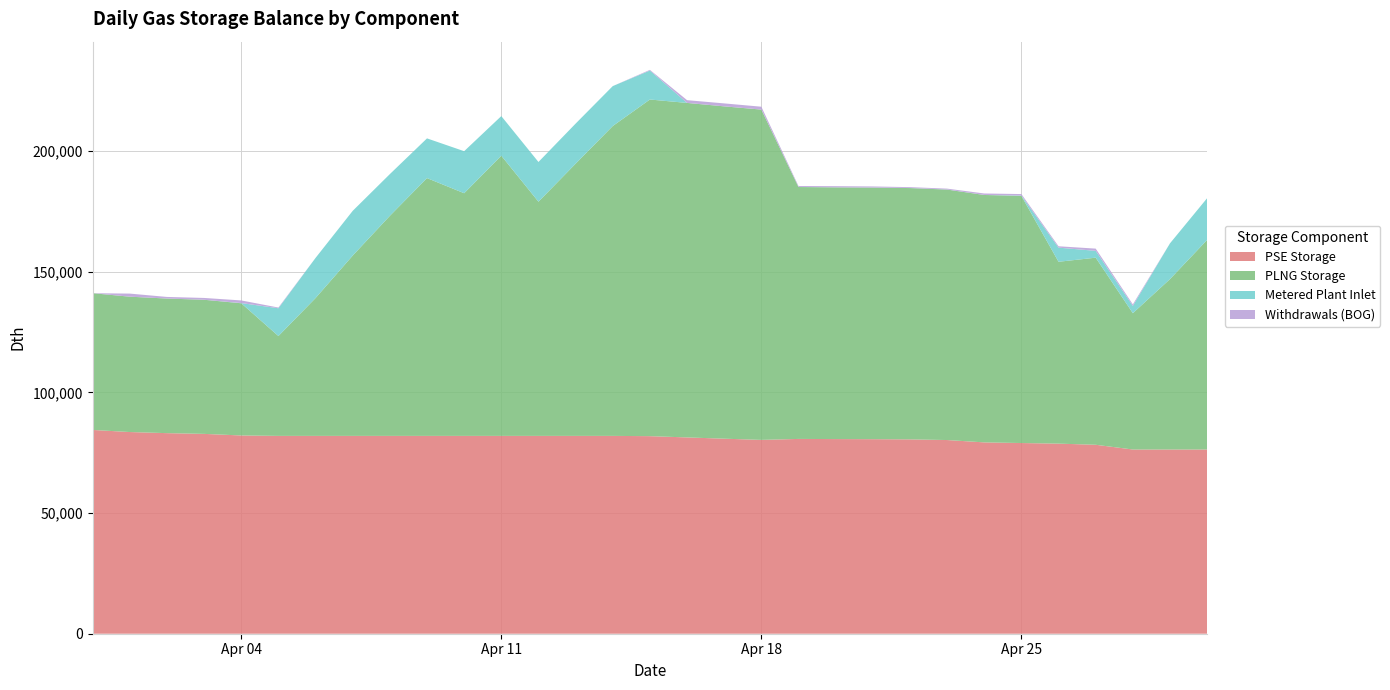

Reading left to right, extract all data points from this chart.

PSE Storage: 2023-03-31=84475.7	2023-04-01=83608.4	2023-04-02=83149.3	2023-04-03=82843.1	2023-04-04=82186.4	2023-04-05=82010.2	2023-04-06=82010.2	2023-04-07=82010.2	2023-04-08=82010.2	2023-04-09=82010.2	2023-04-10=82010.2	2023-04-11=82010.2	2023-04-12=82010.2	2023-04-13=82010.2	2023-04-14=82010.2	2023-04-15=81898.9	2023-04-16=81375.5	2023-04-17=80849.0	2023-04-18=80354.0	2023-04-19=80752.7	2023-04-20=80689.5	2023-04-21=80648.6	2023-04-22=80566.8	2023-04-23=80291.7	2023-04-24=79317.6	2023-04-25=79050.6	2023-04-26=78802.2	2023-04-27=78327.5	2023-04-28=76365.2	2023-04-29=76365.2	2023-04-30=76365.2
PLNG Storage: 2023-03-31=56688.1	2023-04-01=56106.1	2023-04-02=55797.9	2023-04-03=55592.5	2023-04-04=54799.9	2023-04-05=41394.9	2023-04-06=57141.1	2023-04-07=74745.8	2023-04-08=91225.2	2023-04-09=106869.1	2023-04-10=100594.5	2023-04-11=116153.1	2023-04-12=97082.1	2023-04-13=112836.8	2023-04-14=128455.1	2023-04-15=139555.6	2023-04-16=138663.7	2023-04-17=137766.5	2023-04-18=136923.1	2023-04-19=104418.1	2023-04-20=104336.4	2023-04-21=104283.5	2023-04-22=104177.7	2023-04-23=103822.0	2023-04-24=102562.4	2023-04-25=102437.3	2023-04-26=75387.7	2023-04-27=77559.0	2023-04-28=56511.5	2023-04-29=70646.5	2023-04-30=86904.2
Metered Plant Inlet: 2023-03-31=0.0	2023-04-01=0.0	2023-04-02=0.0	2023-04-03=0.0	2023-04-04=80.8	2023-04-05=11516.2	2023-04-06=16637.4	2023-04-07=18538.6	2023-04-08=17294.7	2023-04-09=16460.6	2023-04-10=17425.0	2023-04-11=16416.2	2023-04-12=16462.4	2023-04-13=16609.7	2023-04-14=16543.7	2023-04-15=12005.3	2023-04-16=9.1	2023-04-17=0.0	2023-04-18=0.0	2023-04-19=43.9	2023-04-20=23.3	2023-04-21=31.6	2023-04-22=24.7	2023-04-23=25.0	2023-04-24=8.1	2023-04-25=155.8	2023-04-26=5854.3	2023-04-27=2829.1	2023-04-28=3030.3	2023-04-29=14821.3	2023-04-30=17294.9
Withdrawals (BOG): 2023-03-31=0.0	2023-04-01=1282.9	2023-04-02=668.6	2023-04-03=758.9	2023-04-04=1097.4	2023-04-05=293.7	2023-04-06=0.0	2023-04-07=0.0	2023-04-08=0.0	2023-04-09=0.0	2023-04-10=0.0	2023-04-11=0.0	2023-04-12=0.0	2023-04-13=0.0	2023-04-14=0.0	2023-04-15=285.8	2023-04-16=1138.5	2023-04-17=1227.3	2023-04-18=1194.3	2023-04-19=378.4	2023-04-20=474.5	2023-04-21=446.6	2023-04-22=358.7	2023-04-23=371.6	2023-04-24=612.9	2023-04-25=612.2	2023-04-26=570.3	2023-04-27=928.8	2023-04-28=618.0	2023-04-29=0.0	2023-04-30=0.0